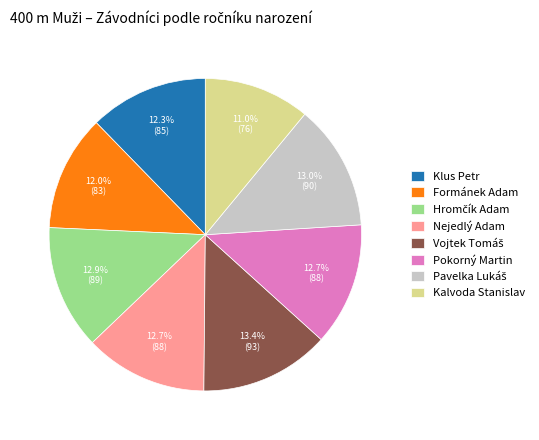

To the nearest percent, what is the difference between the largest and smallest slice percentages?

2%